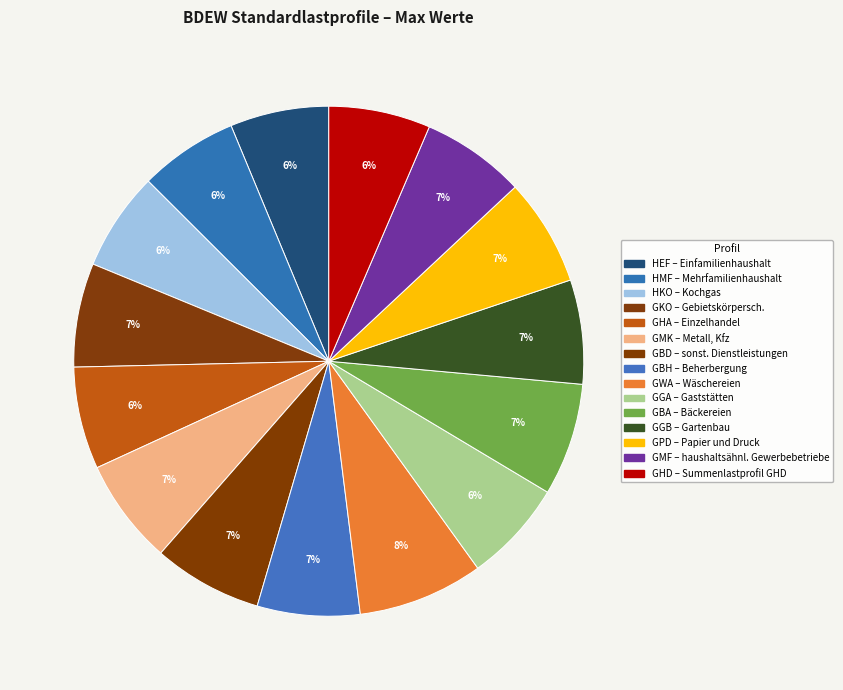

To the nearest percent, what portion does GBD represent?

7%